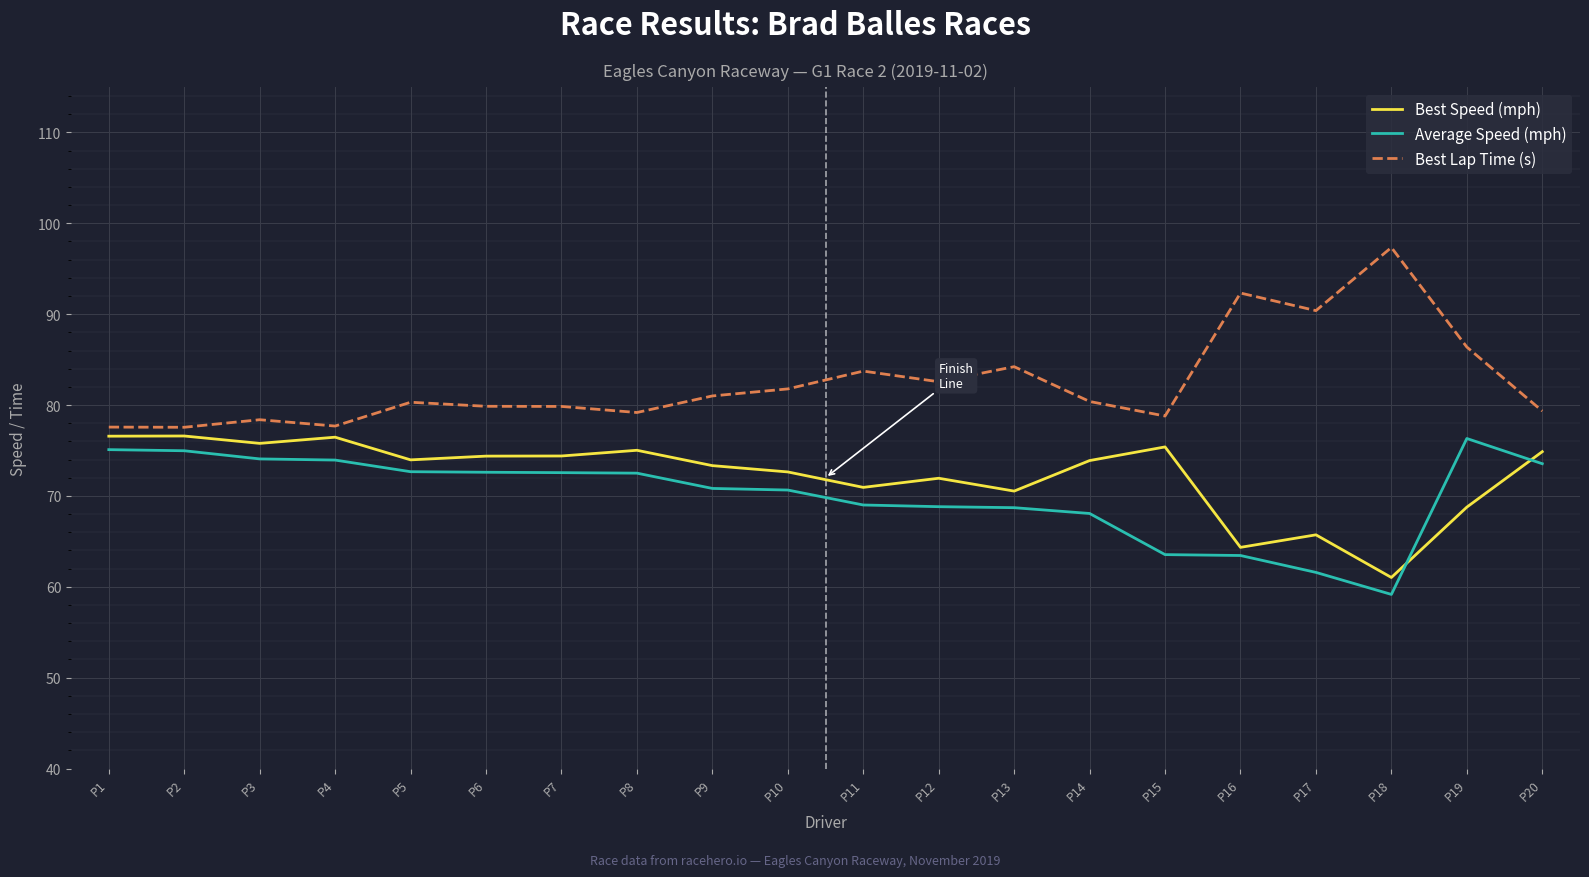

Which category has the highest value across all series?

P18